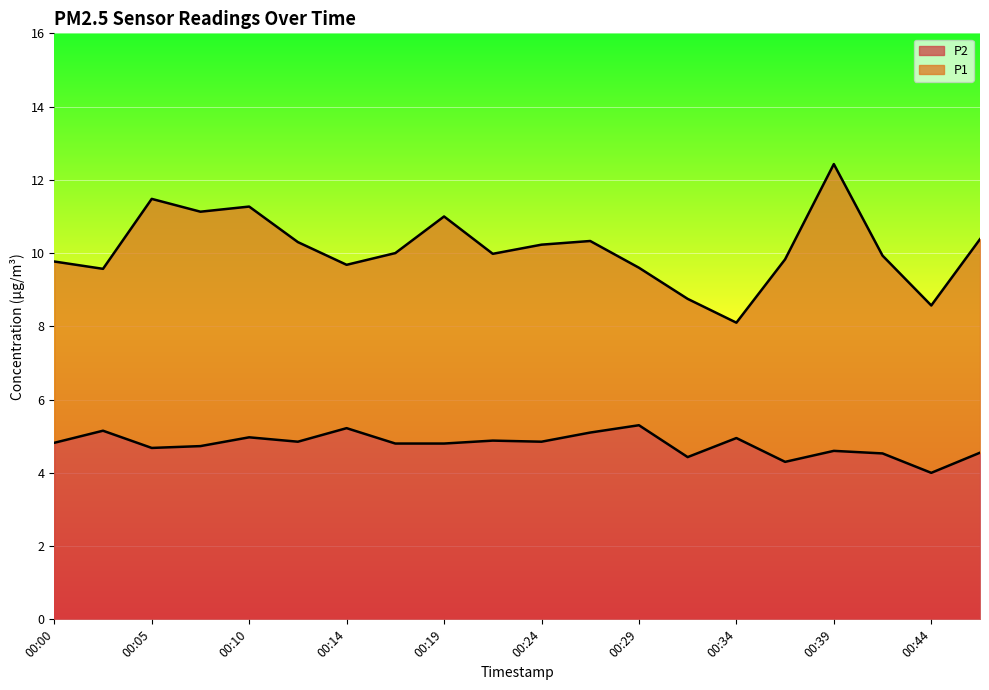

What is the average value of the P1 series?

10.1